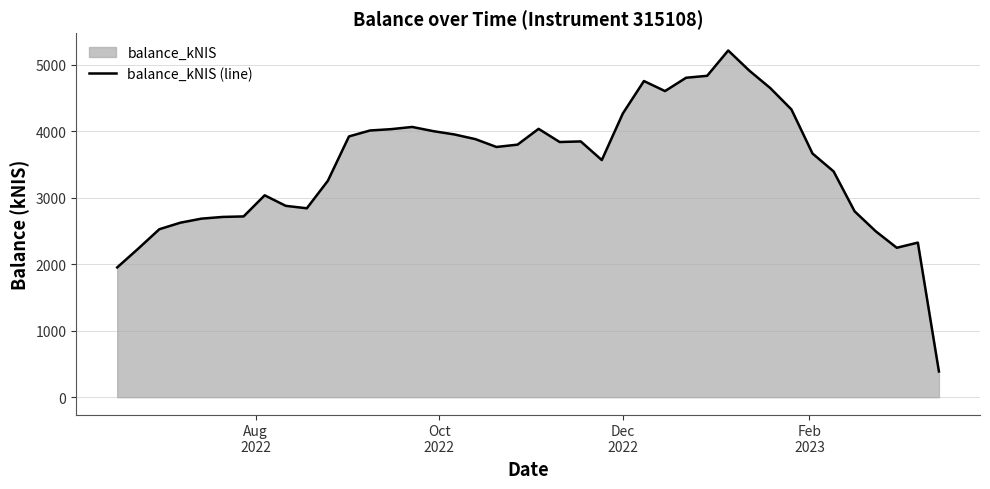

What is the maximum value shown in the chart?

5212.1